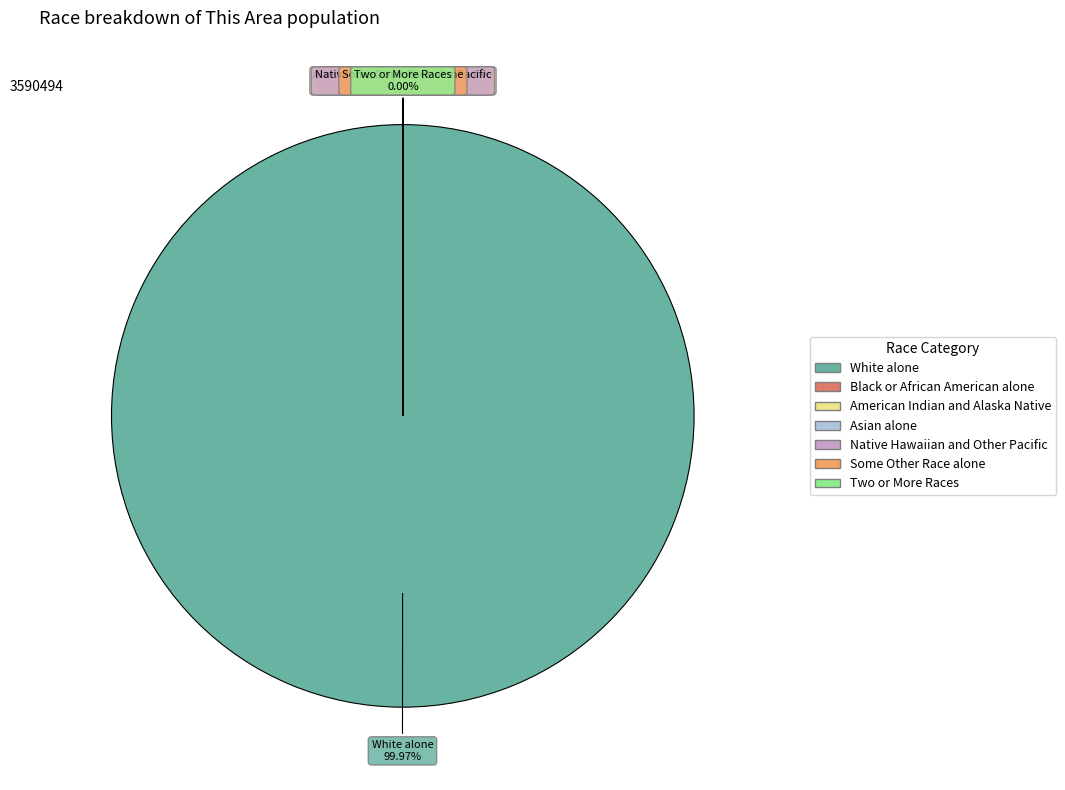

Is there a majority slice in this chart?

Yes